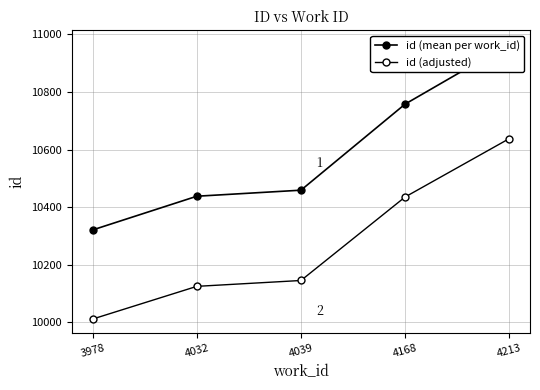

True or false: id (adjusted) has a value of 17535.3 at 3978.

False